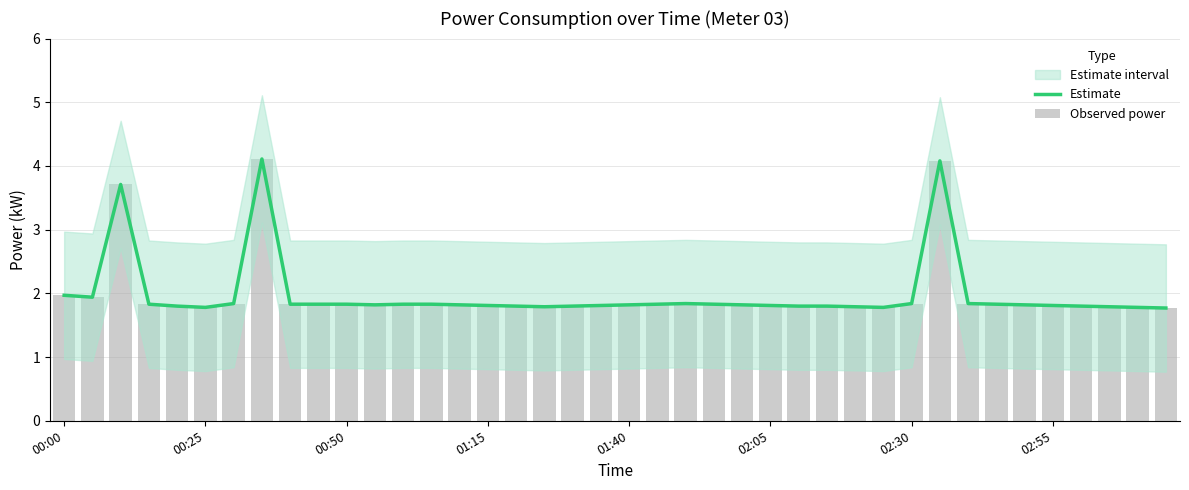

What is the sum of the Observed power values at 31 and 02:05?

5.9